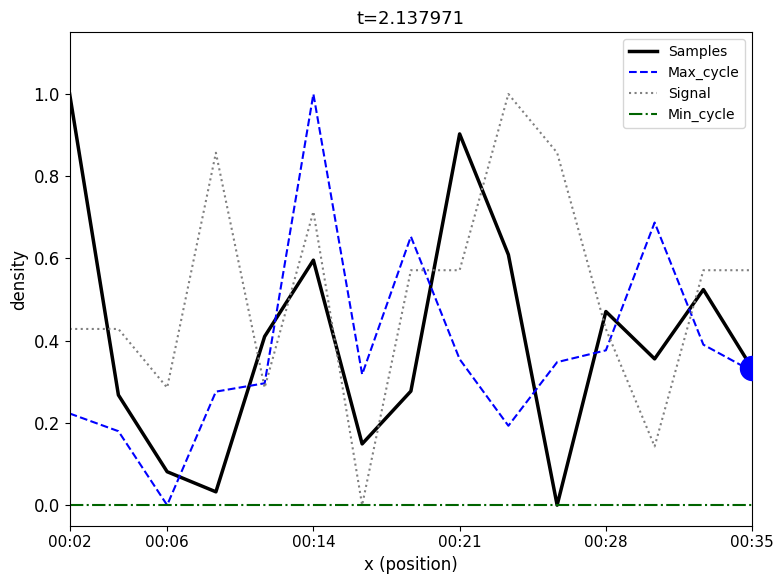

What is the maximum value shown in the chart?

1.0